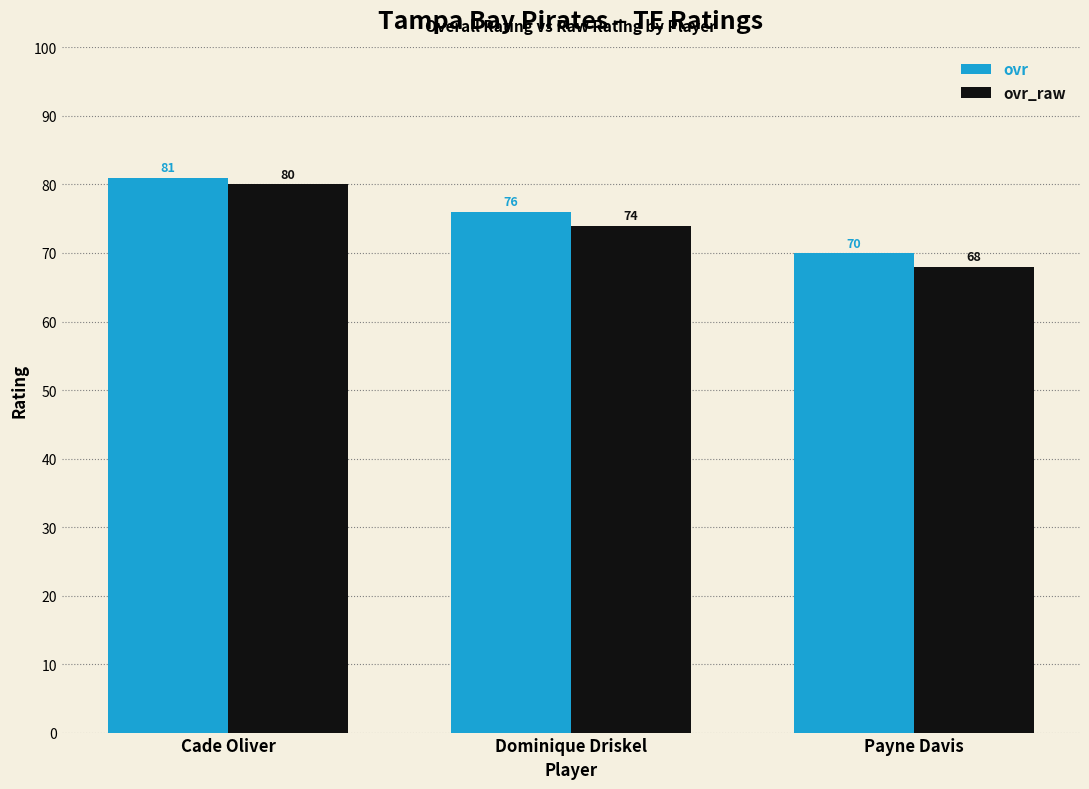

Reading left to right, extract all data points from this chart.

ovr: Cade Oliver=81	Dominique Driskel=76	Payne Davis=70
ovr_raw: Cade Oliver=80	Dominique Driskel=74	Payne Davis=68